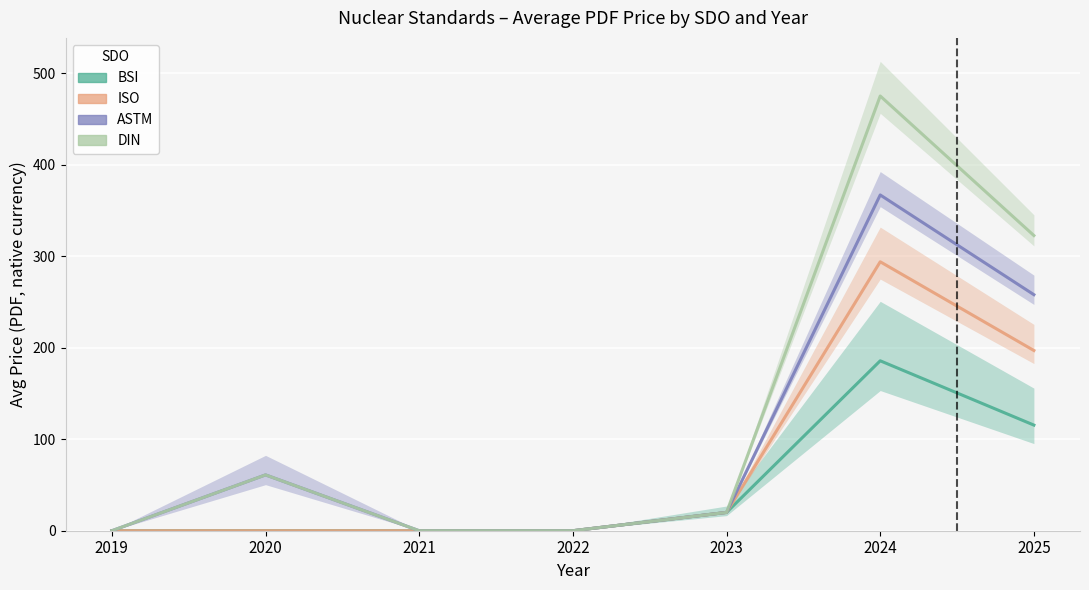

Is the value of ASTM at 2019 greater than the value of BSI at 2024?

No